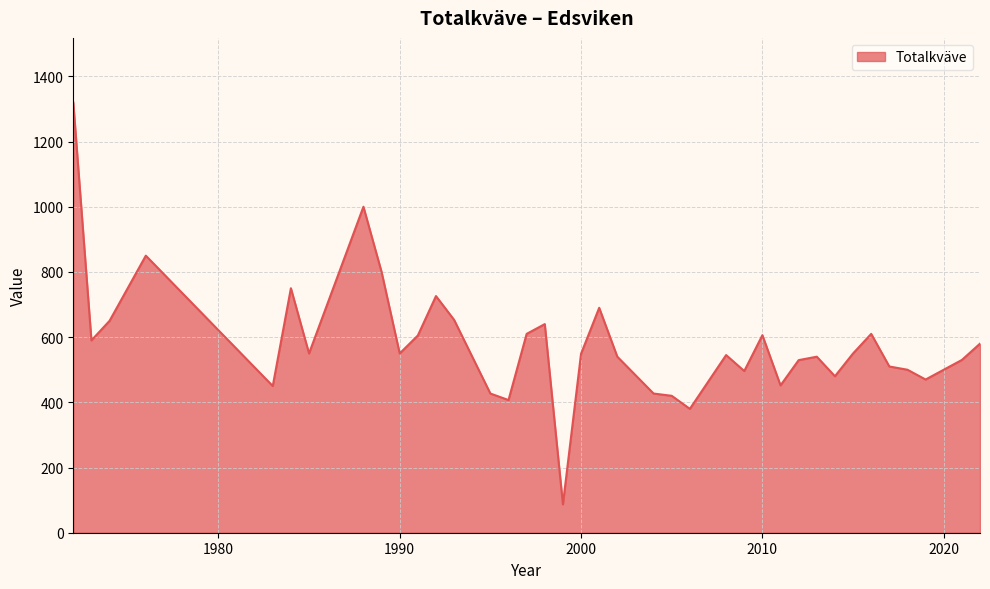

Does the chart display data point markers on the line(s)?

No